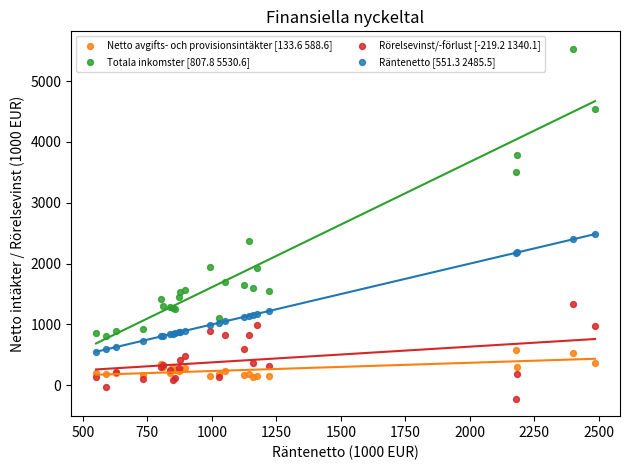

Which series reaches the minimum Y coordinate?

Rörelsevinst/-förlust [-219.2 1340.1]